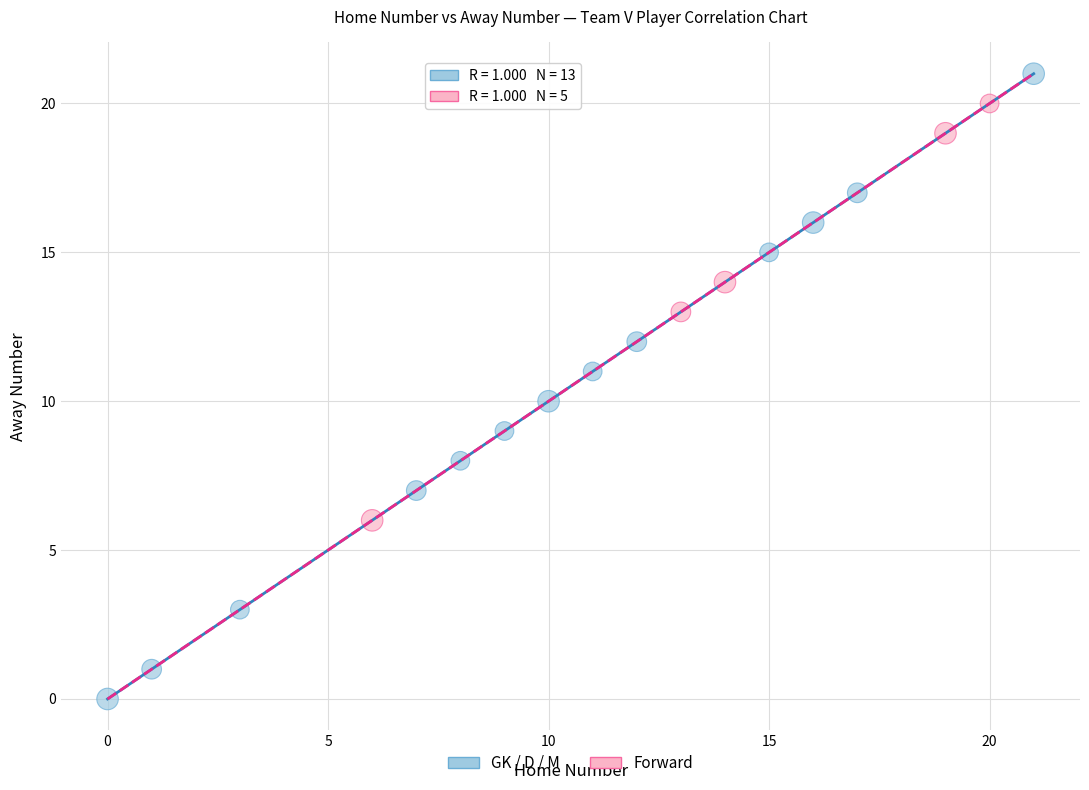

Which series has the largest Y range (max minus min)?

GK / D / M